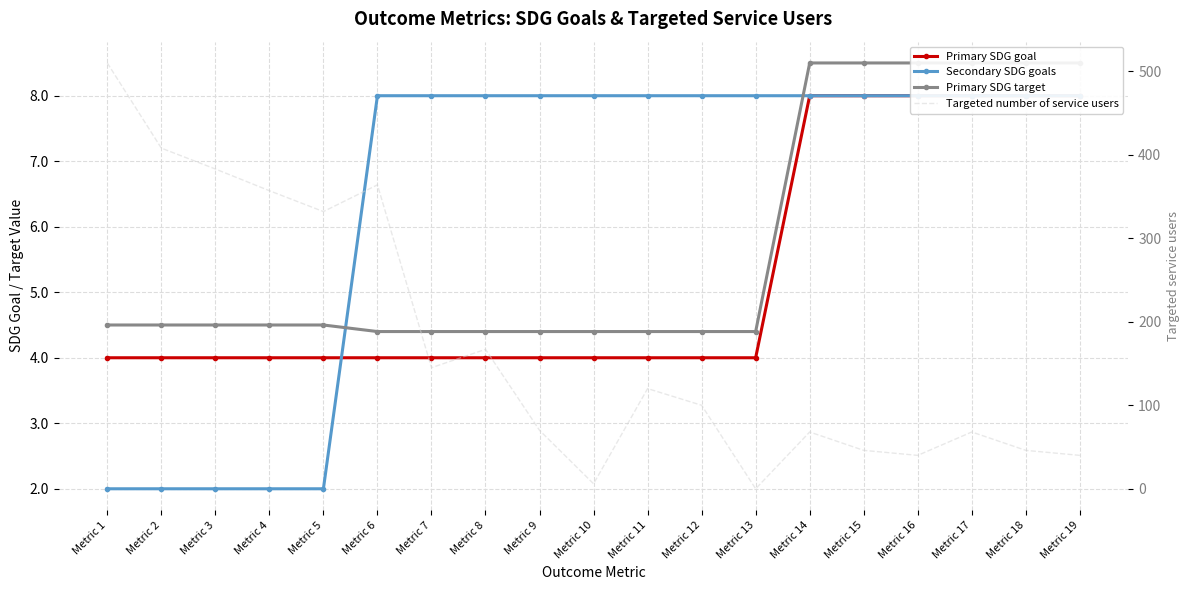

What is the value of the Primary SDG target point at the 15th from the left?

8.5